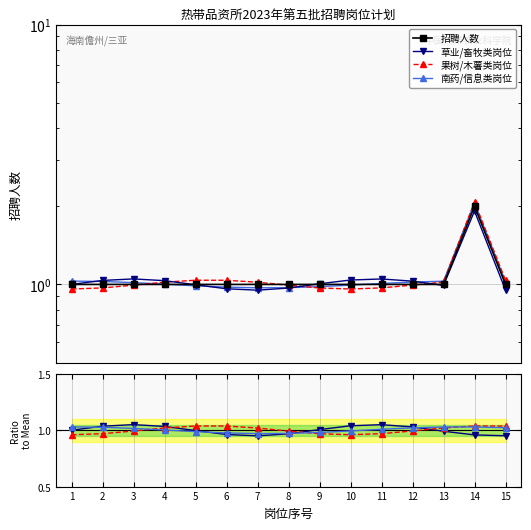

In 草业/畜牧类岗位, how many points are higher than both neighbors (excluding endpoints)?

3